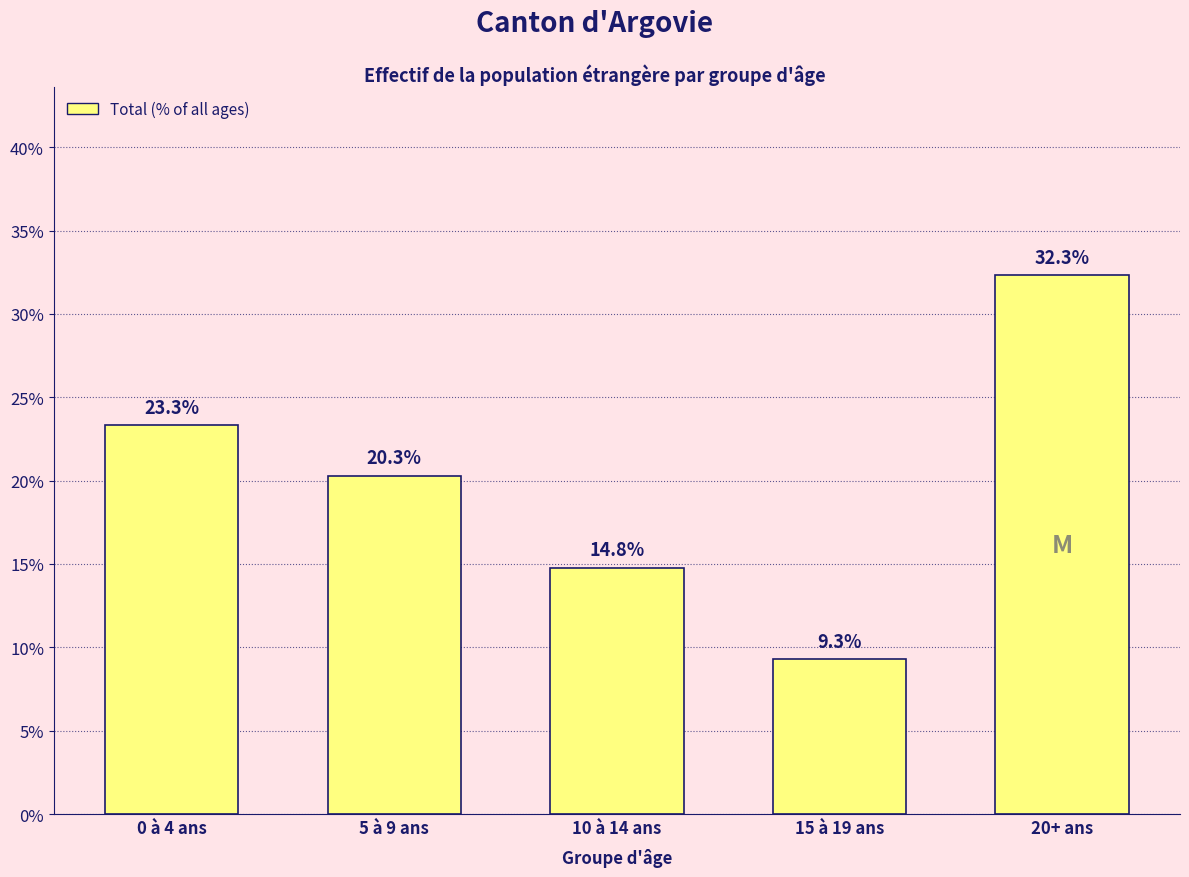

Reading left to right, transcribe all the data shown in this chart.

23.3	20.3	14.8	9.3	32.3